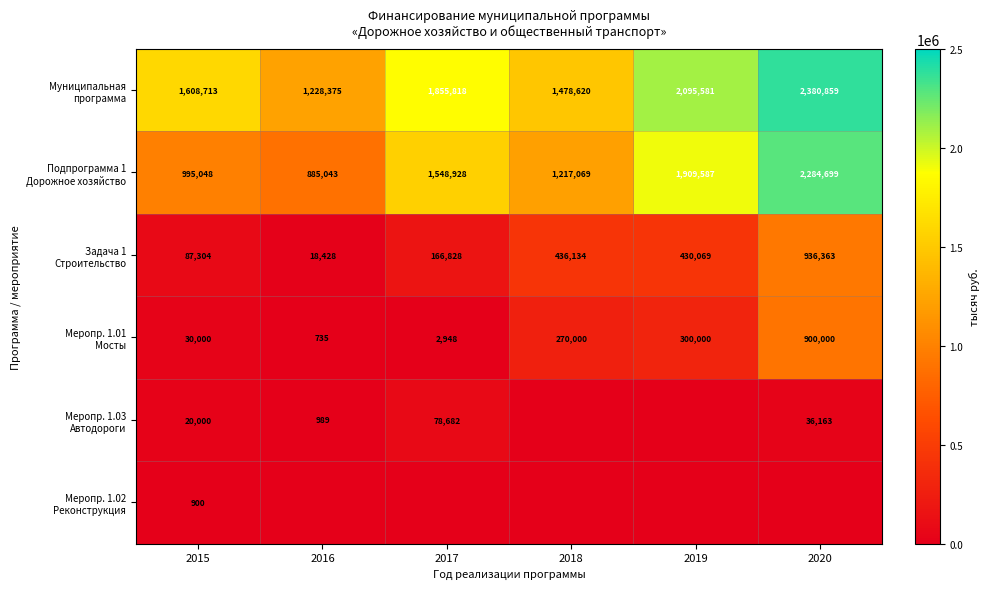

Is the value of Подпрограмма 1 Дорожное хозяйство at 2015 greater than the value of Меропр. 1.03 Автодороги at 2019?

Yes